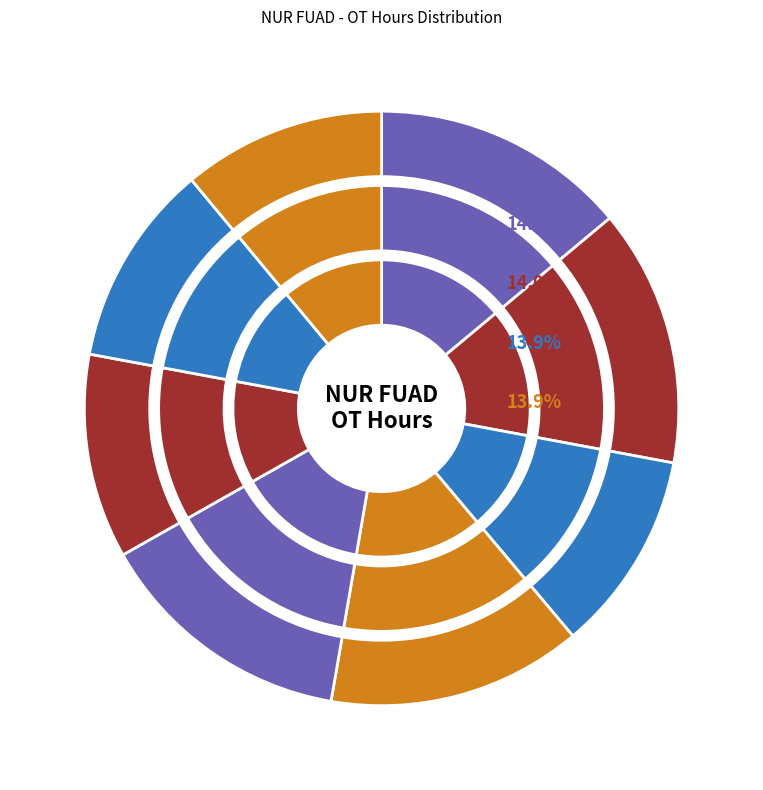

True or false: 26-Wed accounts for 14% of the total.

True